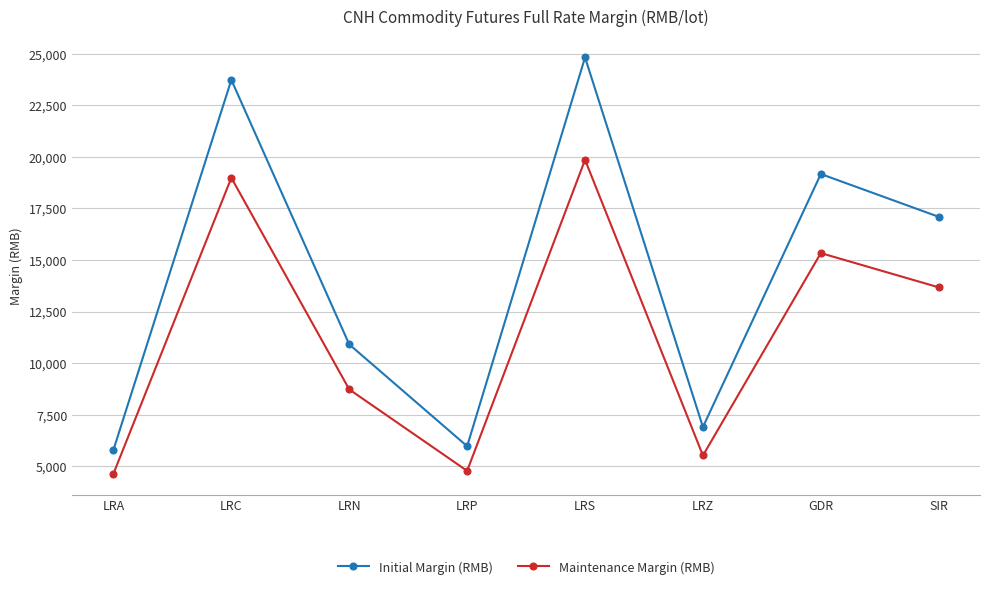

What is the minimum value for Maintenance Margin (RMB)?

4638